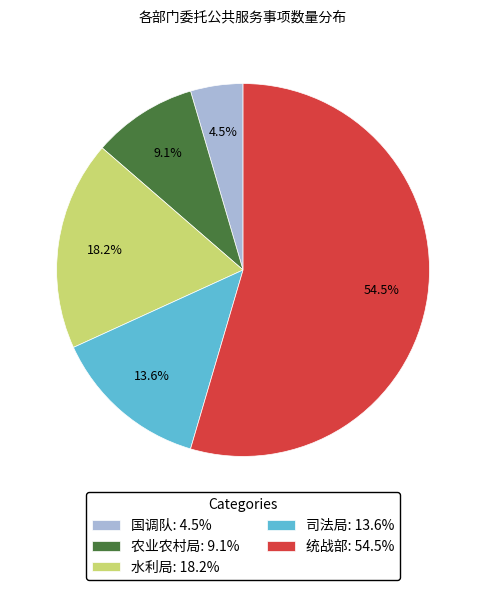

Which category has the biggest portion of the pie?

统战部